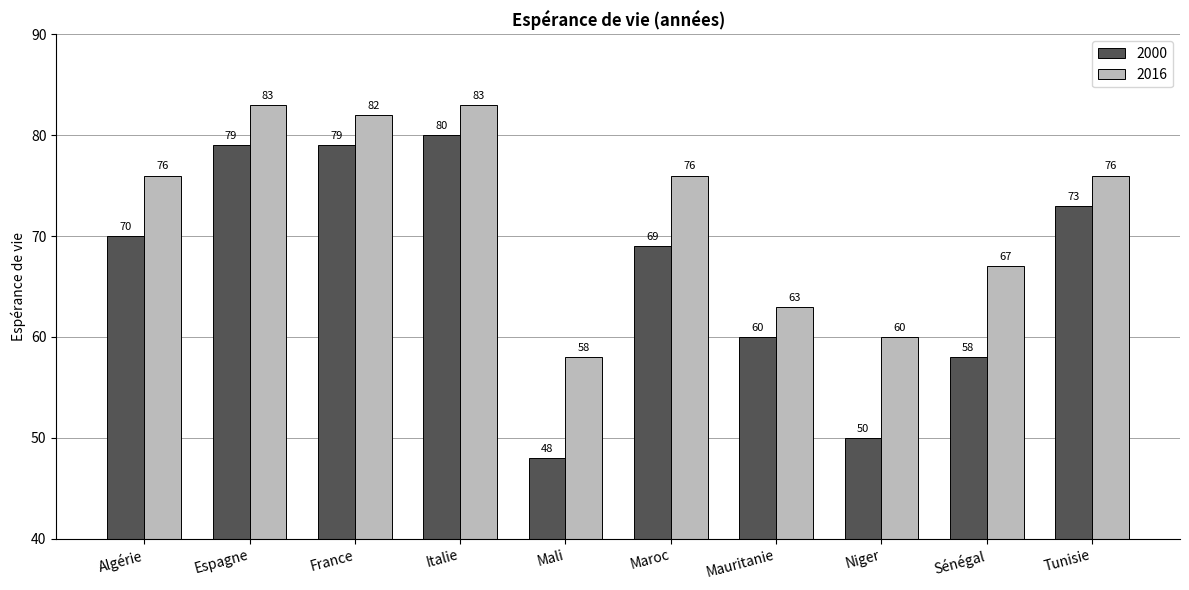

What is the value of the 2016 bar at the 2nd from the left?

83